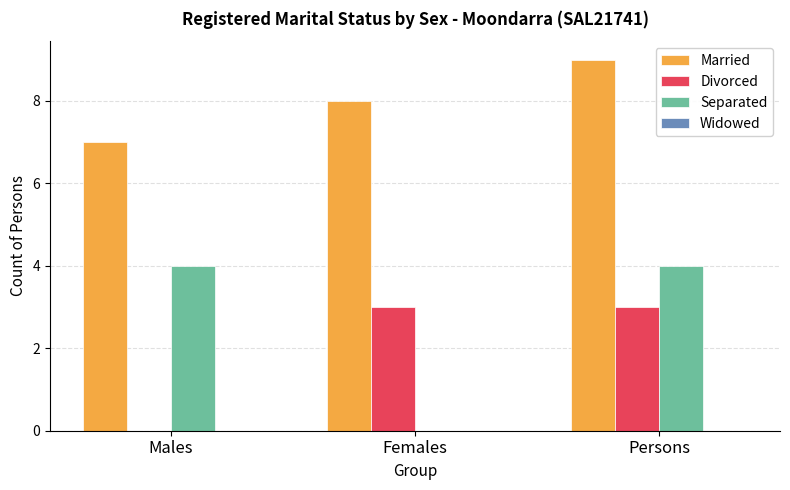

Which series has the widest spread of values?

Separated